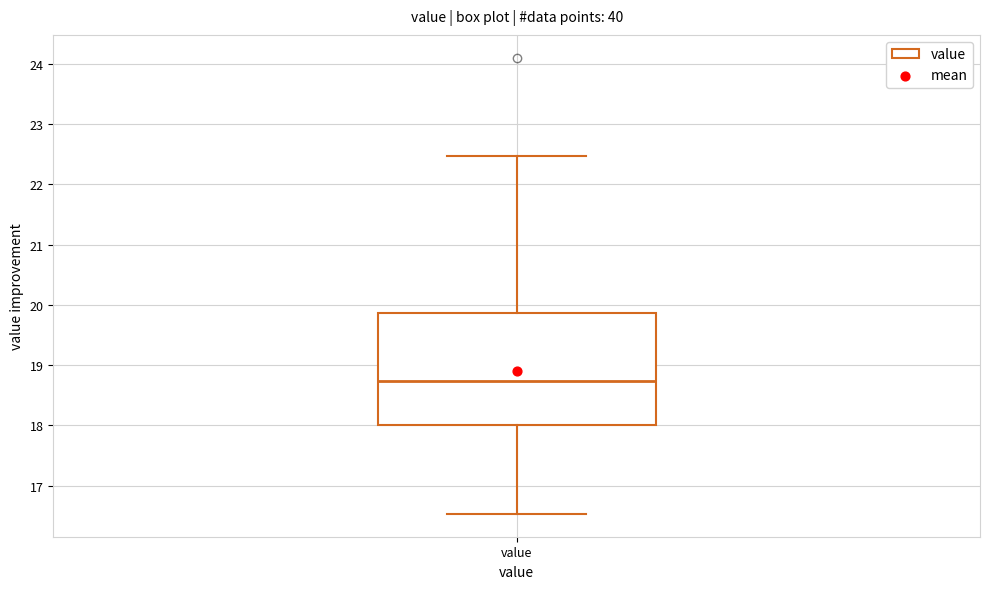

Where is the upper edge of the box for value on the y-axis? The values are not printed on the chart, so give them approximately, as read against the axis.

19.9